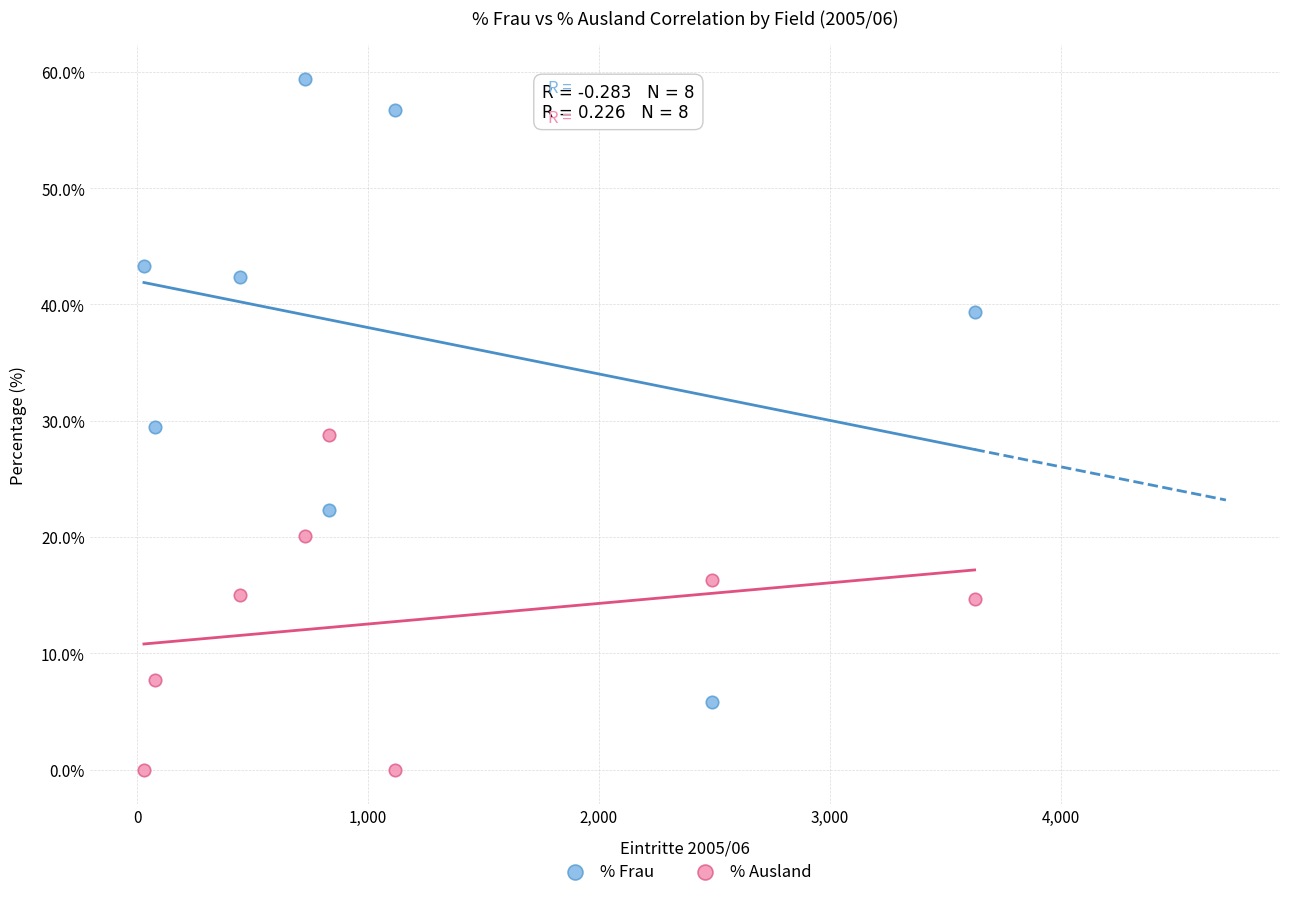

Across all data points, what is the range of X values (max minus min)?

3598.0